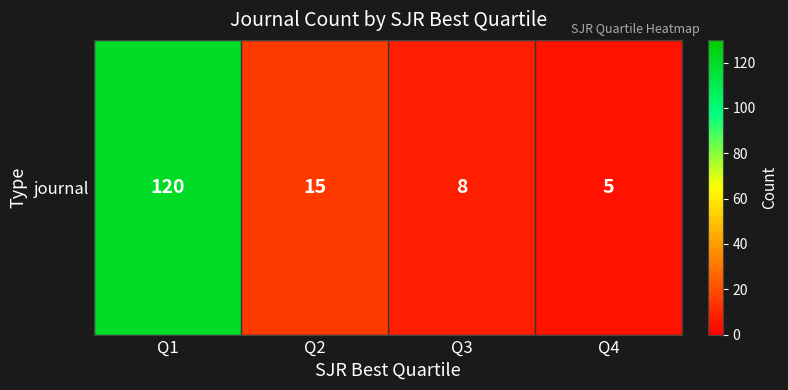

The value at Q4 is 1. True or false?

False